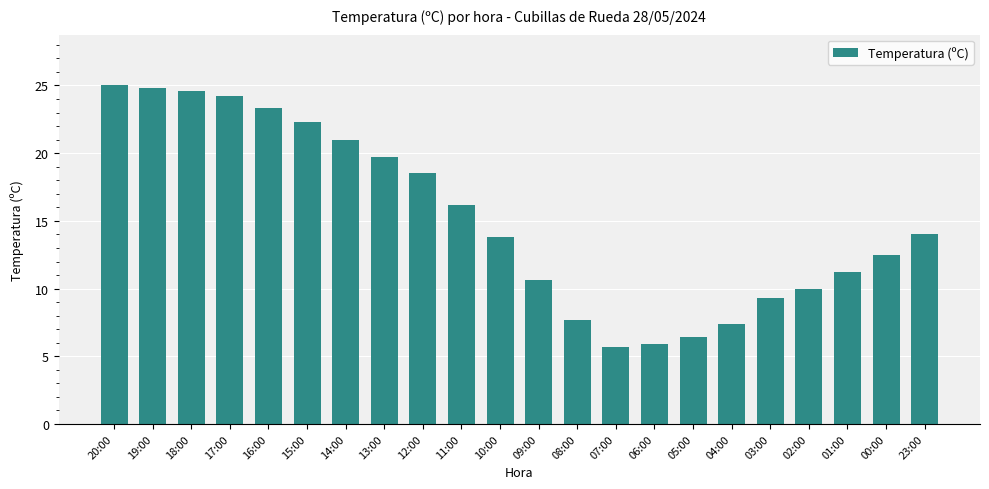

What is the change in value from 11:00 to 00:00?

-3.7